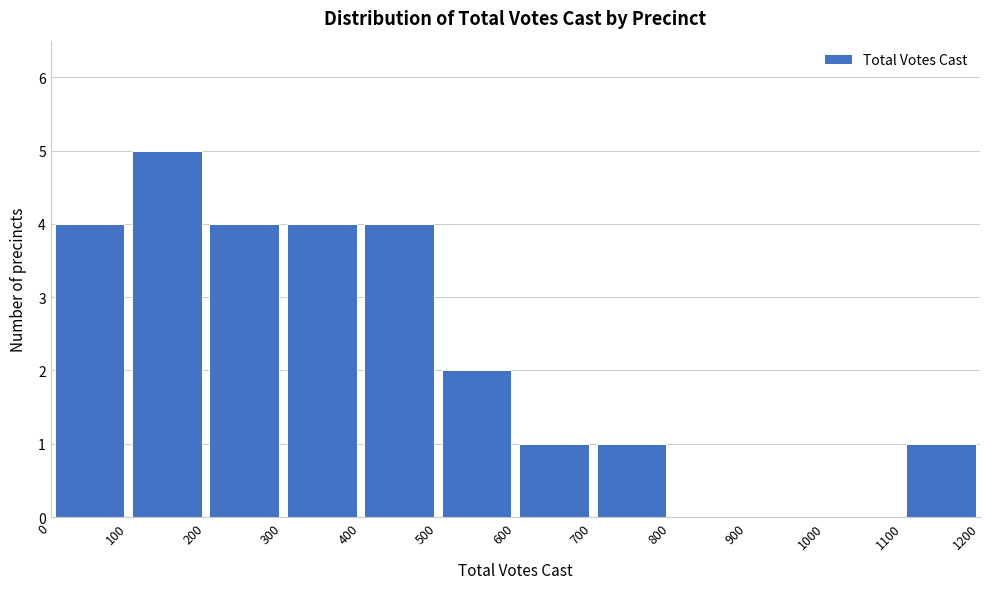

How tall is the bar that spans 300 to 400 on the x-axis? The values are not printed on the chart, so give them approximately, as read against the axis.

4